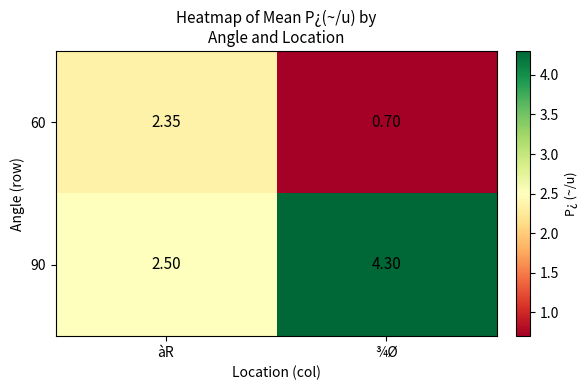

At which category is the sum across all series the highest?

¾Ø